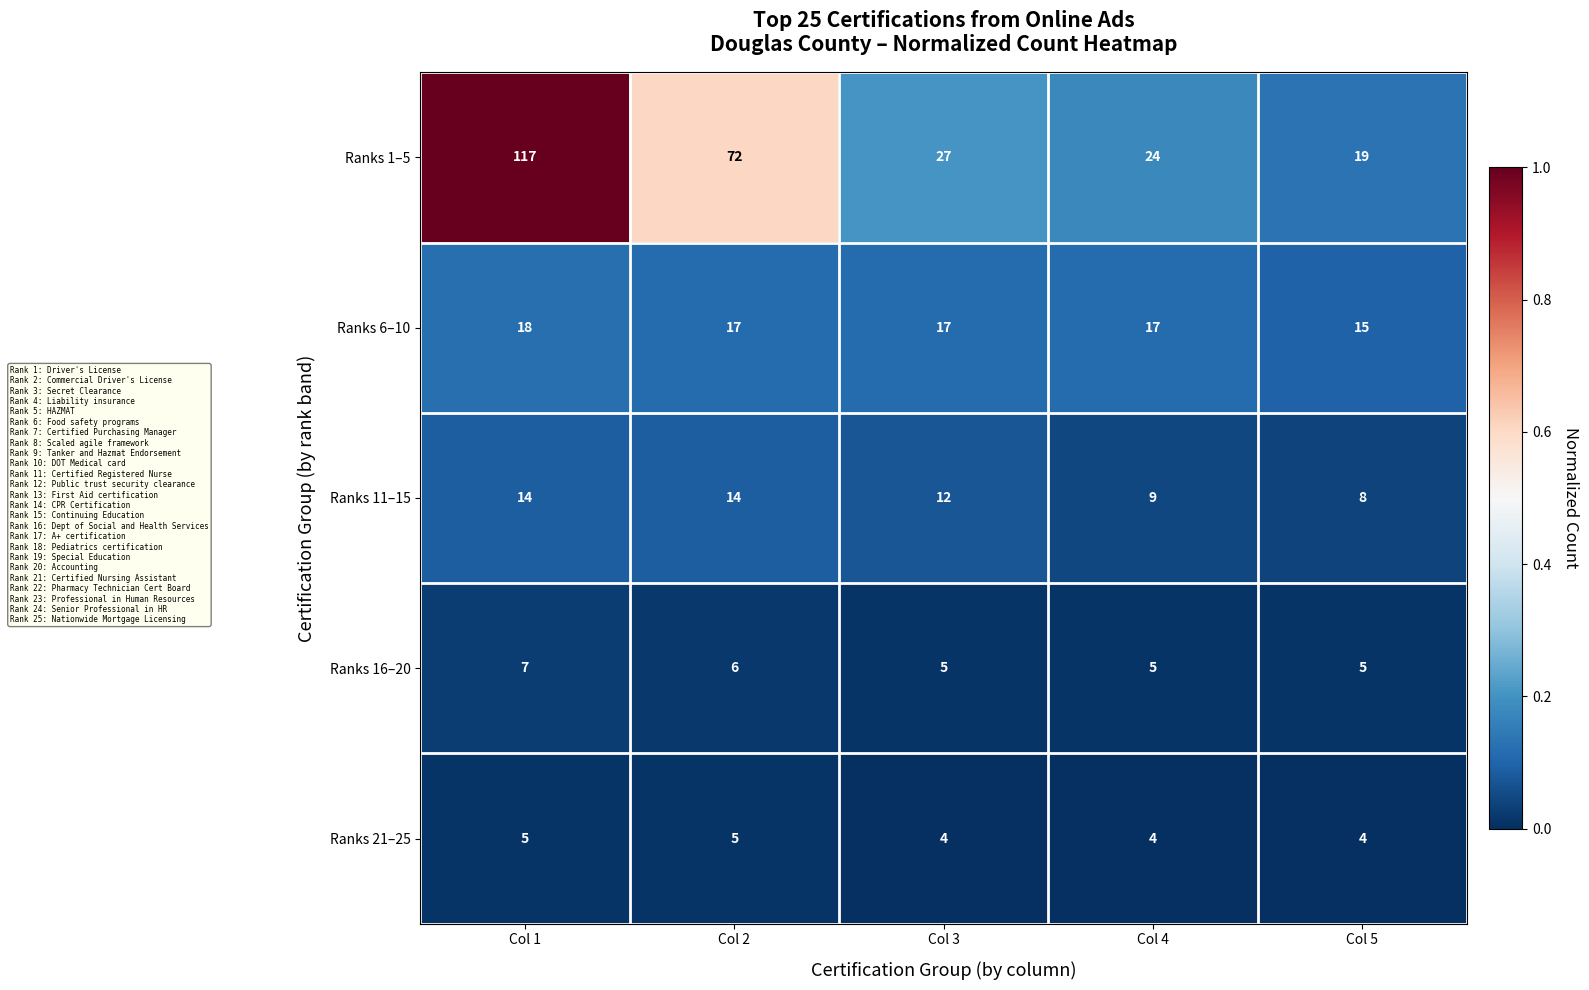

Reading right to left, list all the values displayed in this chart.

Ranks 1–5: 19	24	27	72	117
Ranks 6–10: 15	17	17	17	18
Ranks 11–15: 8	9	12	14	14
Ranks 16–20: 5	5	5	6	7
Ranks 21–25: 4	4	4	5	5